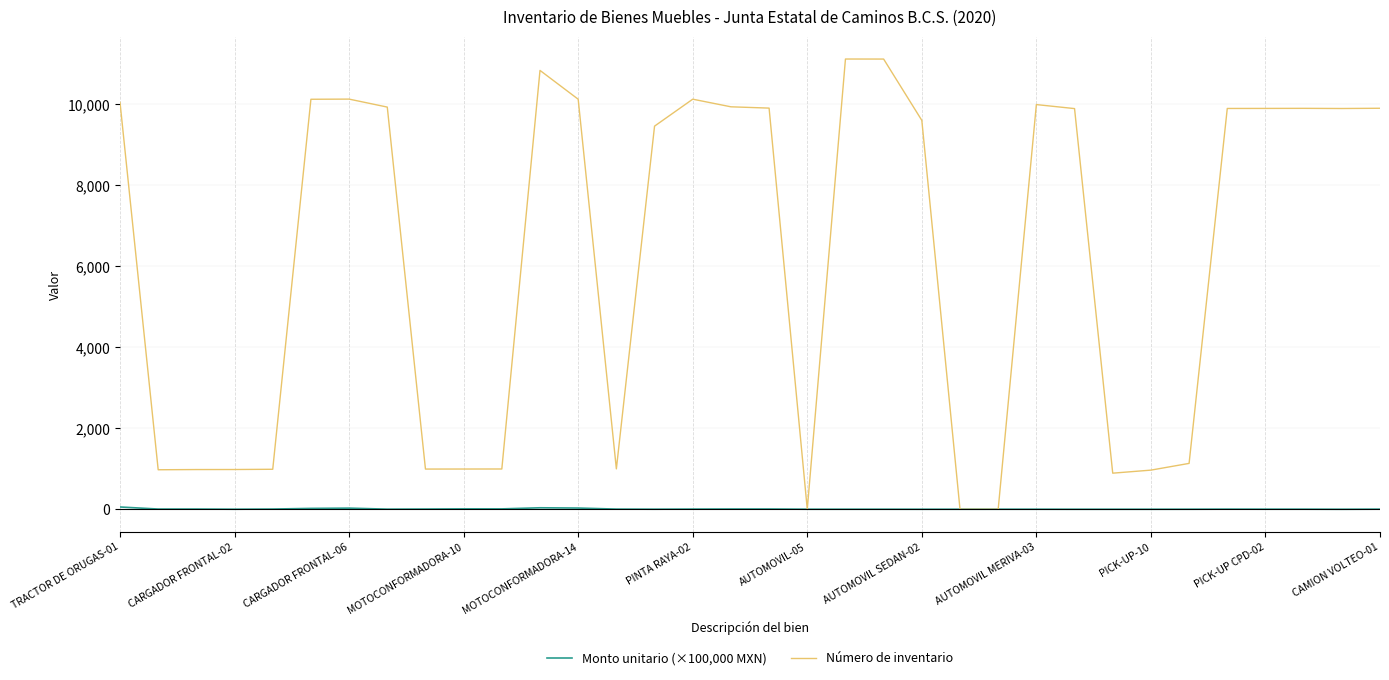

What is the greatest value displayed?

11109.0